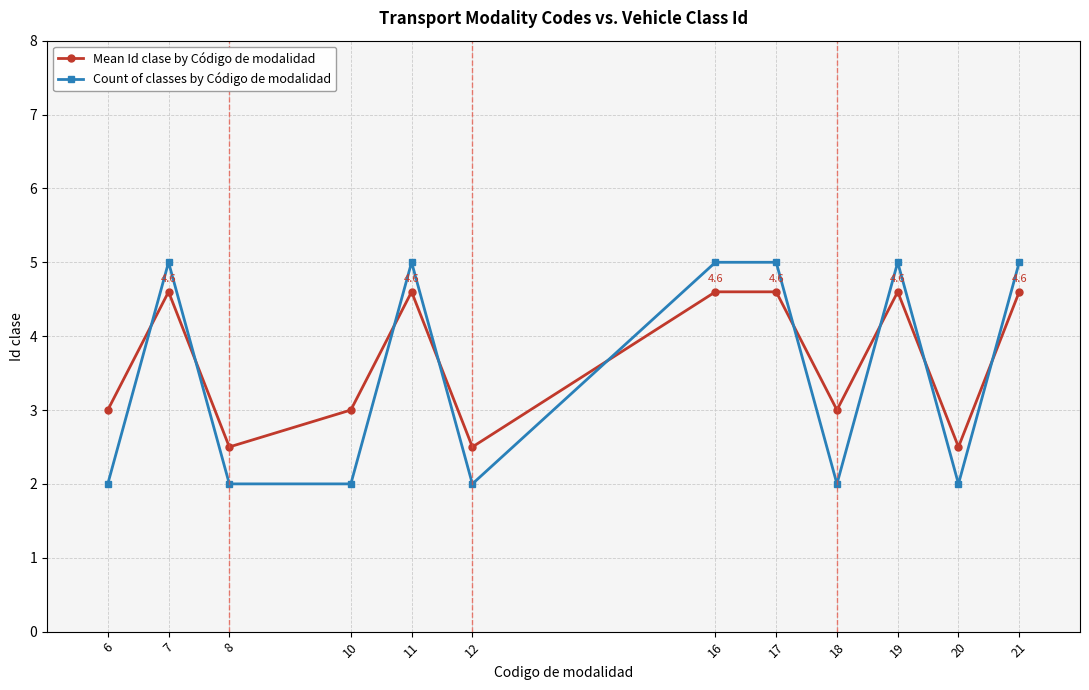

At which label does Mean Id clase by Código de modalidad first exceed 4?

7